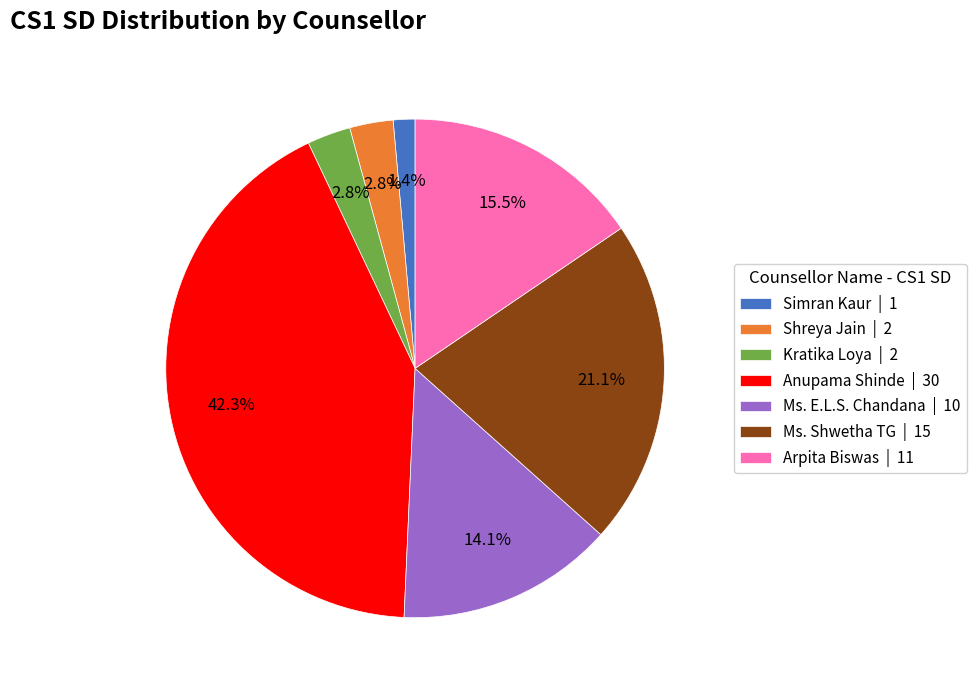

What percentage is NOT represented by Ms. E.L.S. Chandana?

85.9%